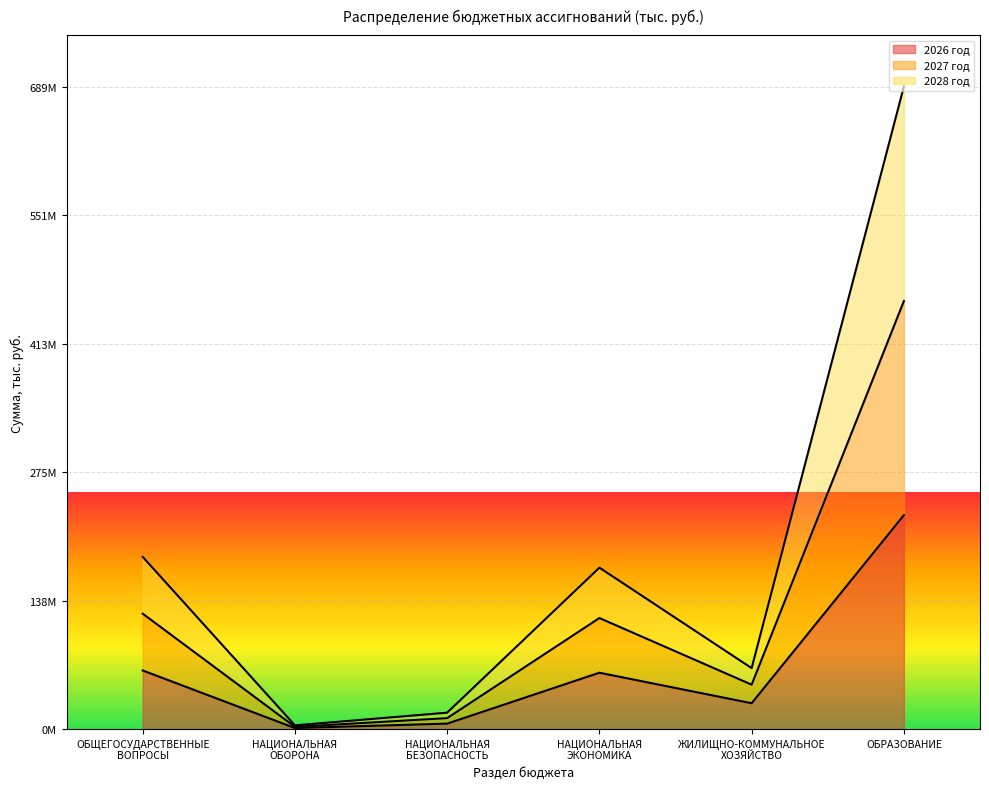

Between НАЦИОНАЛЬНАЯ
ОБОРОНА and НАЦИОНАЛЬНАЯ
ЭКОНОМИКА, which is larger?

НАЦИОНАЛЬНАЯ
ЭКОНОМИКА